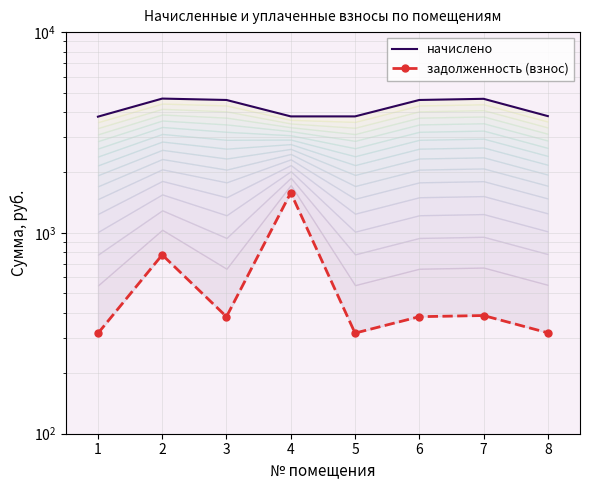

True or false: начислено and задолженность (взнос) intersect in this chart.

False